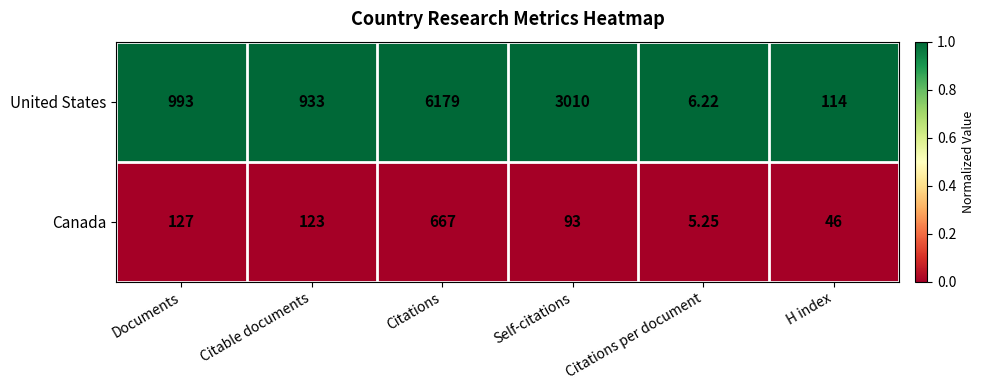

List the series in order of their peak value, lowest first.

Canada, United States